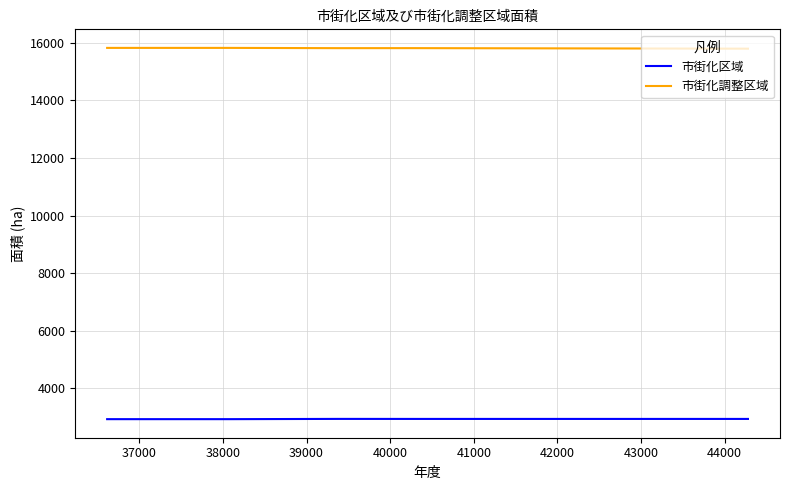

What is the maximum value shown in the chart?

15827